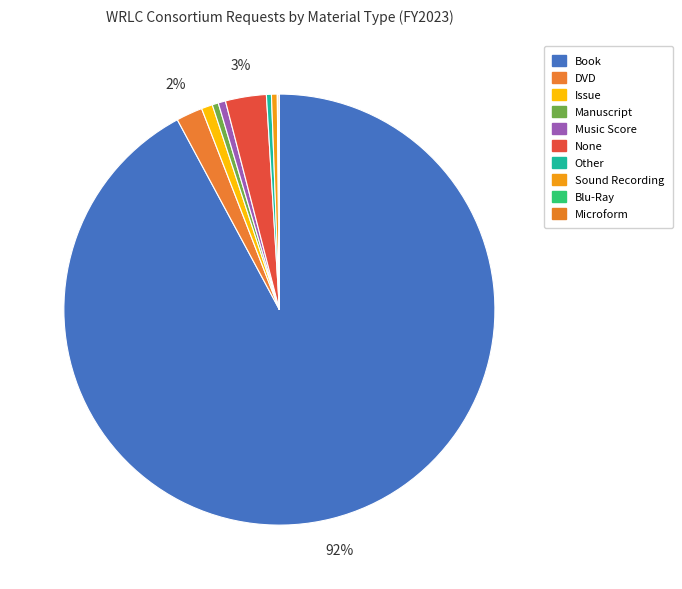

What is the majority slice?

Book